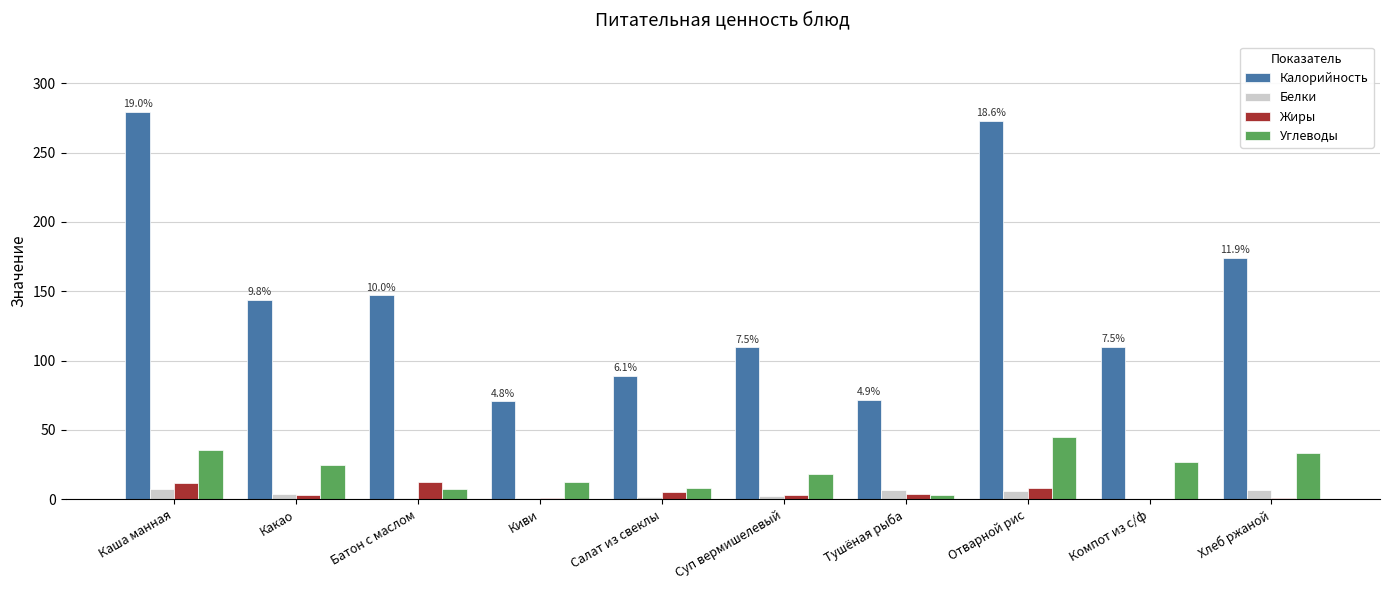

Which series changed the most between Киви and Суп вермишелевый?

Калорийность